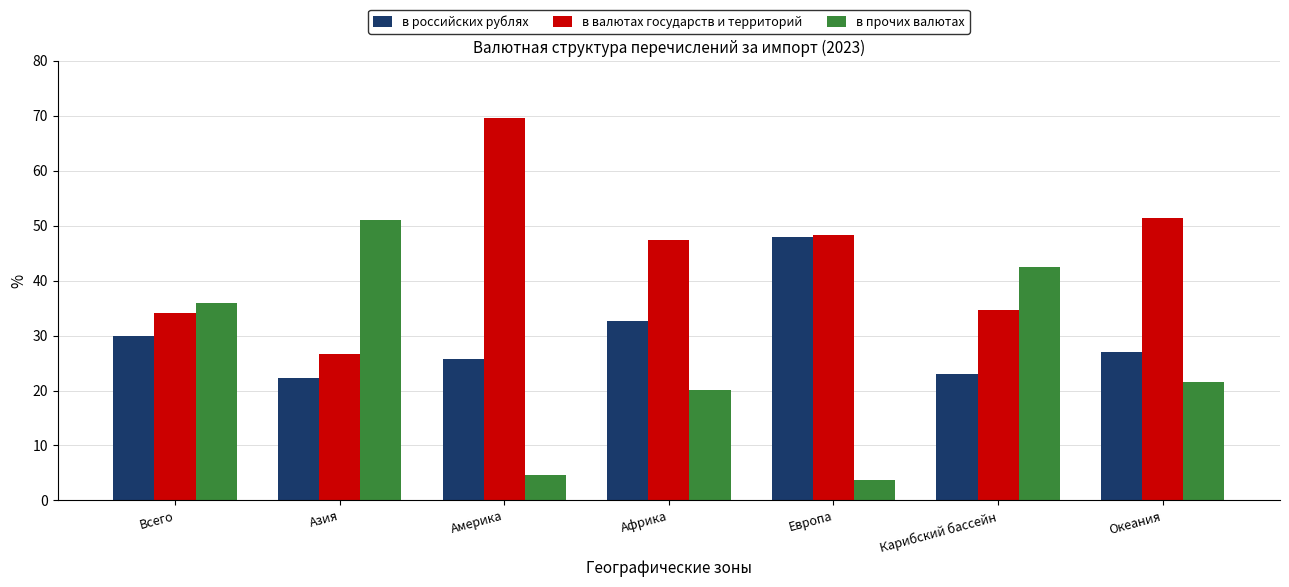

Count the number of categories in the chart.

7